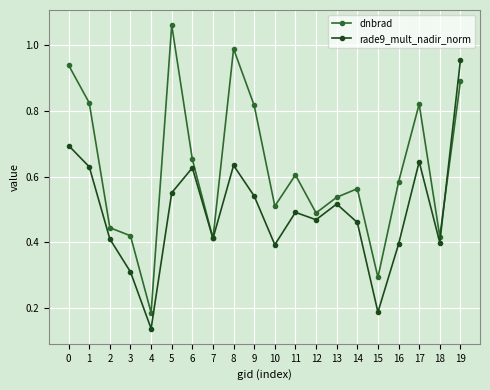

Which series has the largest range (max minus min)?

dnbrad